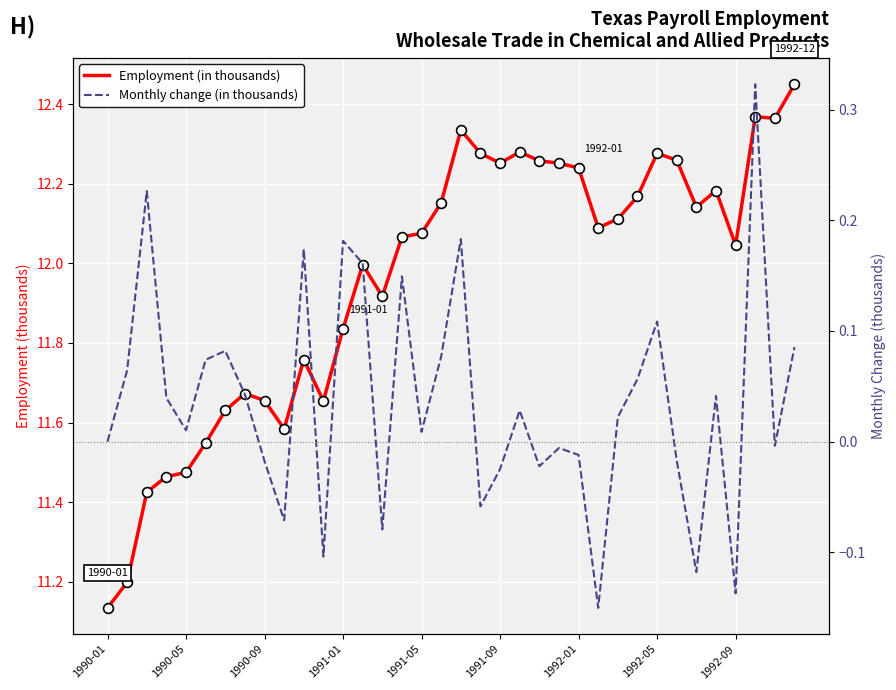

Which series has the largest total across all categories?

Employment (in thousands)